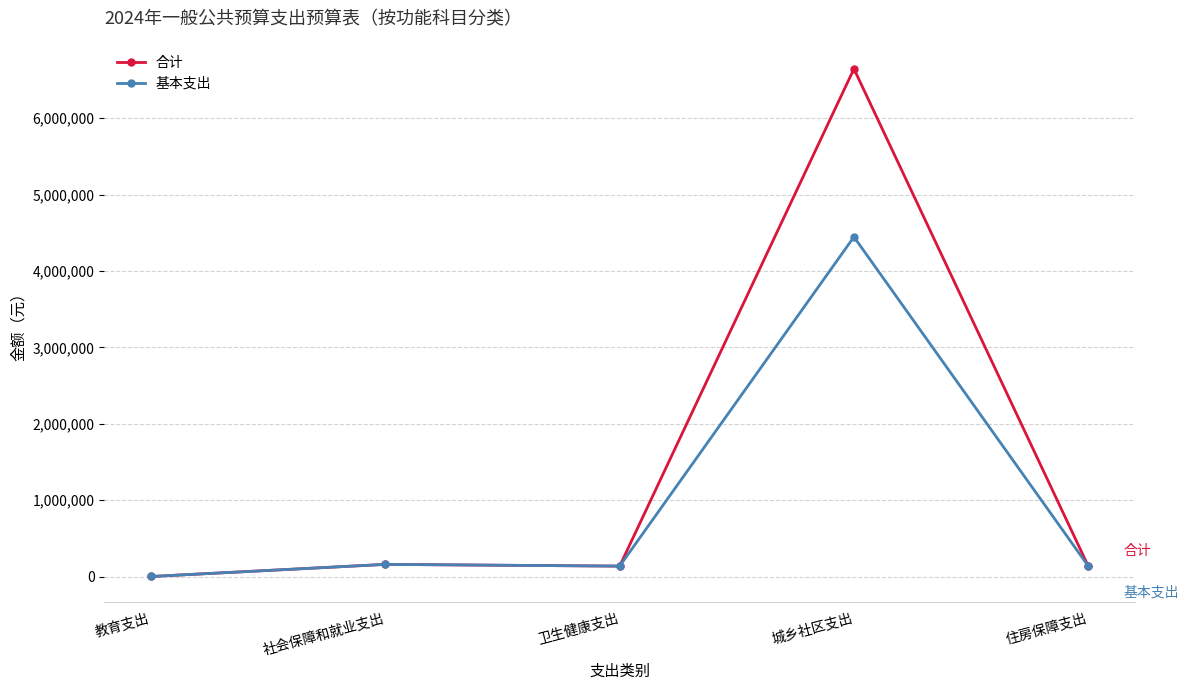

Which series has the widest spread of values?

合计